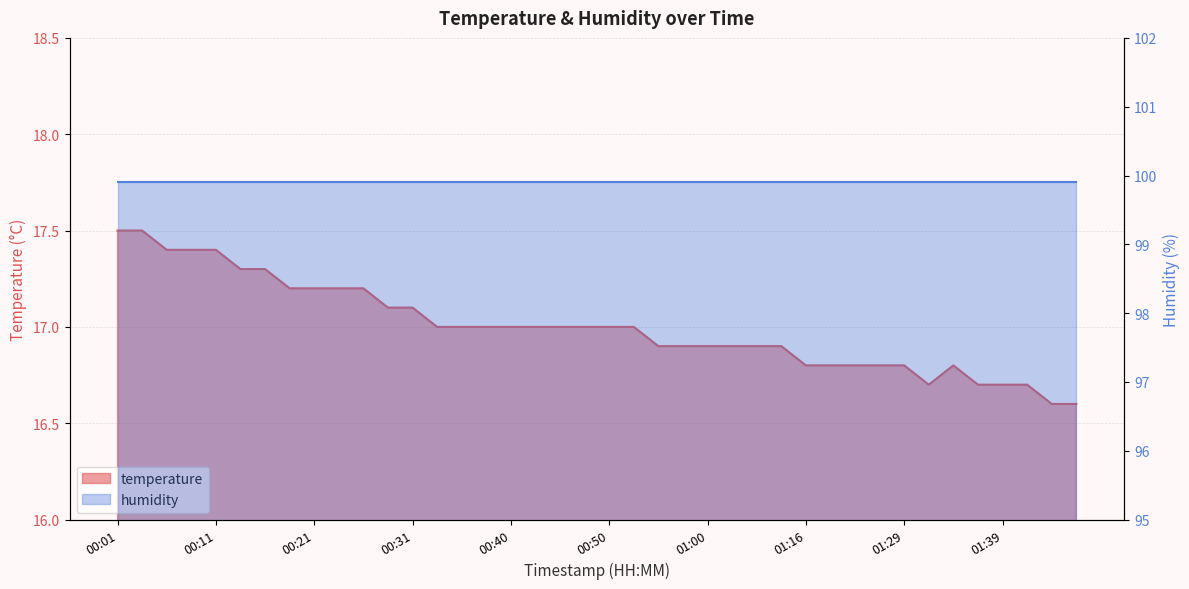

List the labels in order of value, smallest first.

01:44, 01:46, 01:32, 01:36, 01:39, 01:41, 01:16, 01:18, 01:21, 01:27, 01:29, 01:34, 00:55, 00:58, 01:00, 01:03, 01:05, 01:11, 00:33, 00:36, 00:38, 00:40, 00:43, 00:45, 00:48, 00:50, 00:53, 00:28, 00:31, 00:18, 00:21, 00:23, 00:26, 00:14, 00:16, 00:06, 00:09, 00:11, 00:01, 00:04